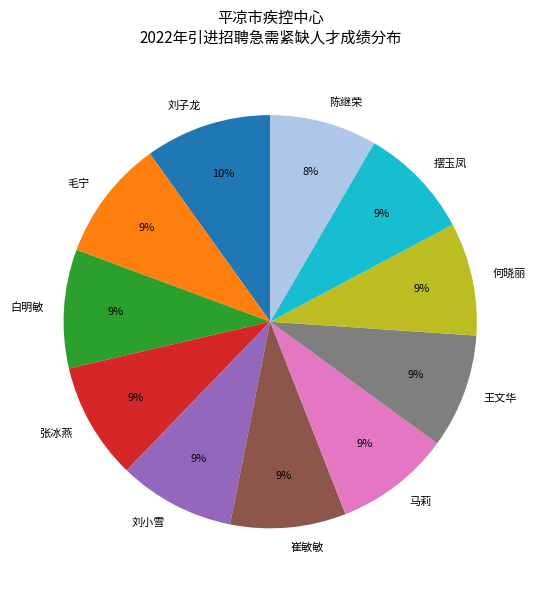

Combined, do 崔敏敏 and 马莉 account for over 50%?

No